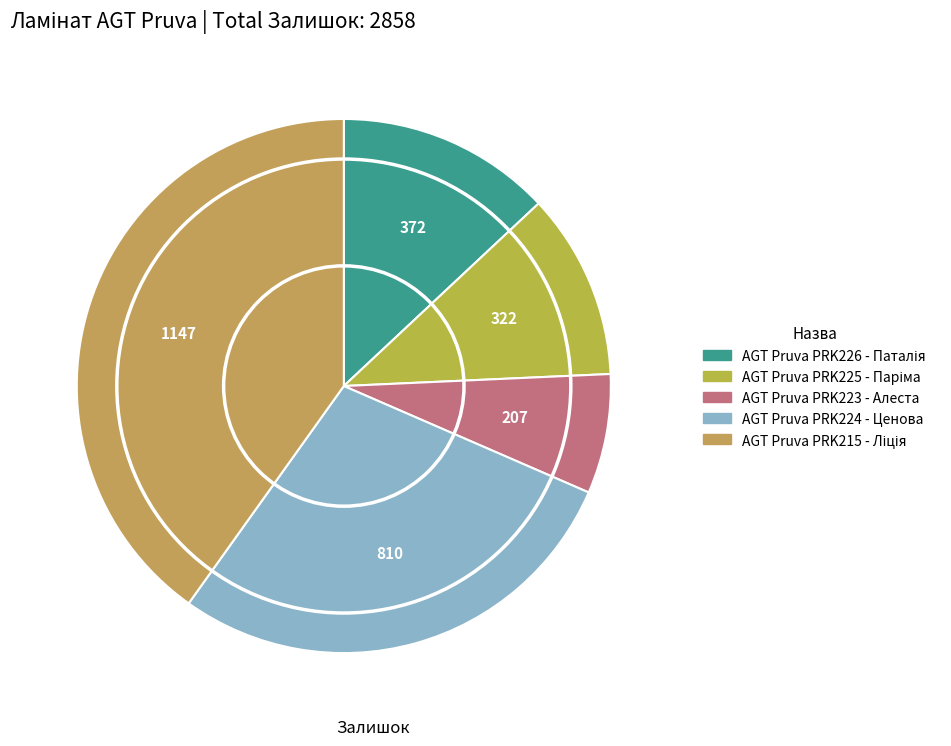

To the nearest percent, what is the average slice percentage?

20%